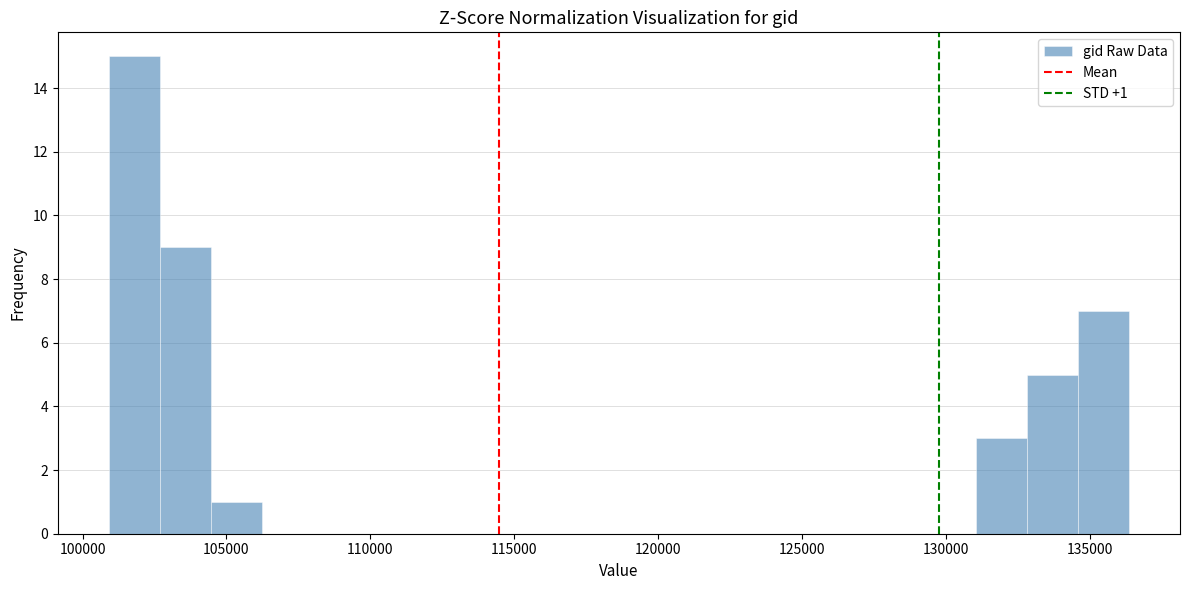

Around what value on the x-axis is the tallest bar? Give the approximate position of its centre, as read against the axis.

102000